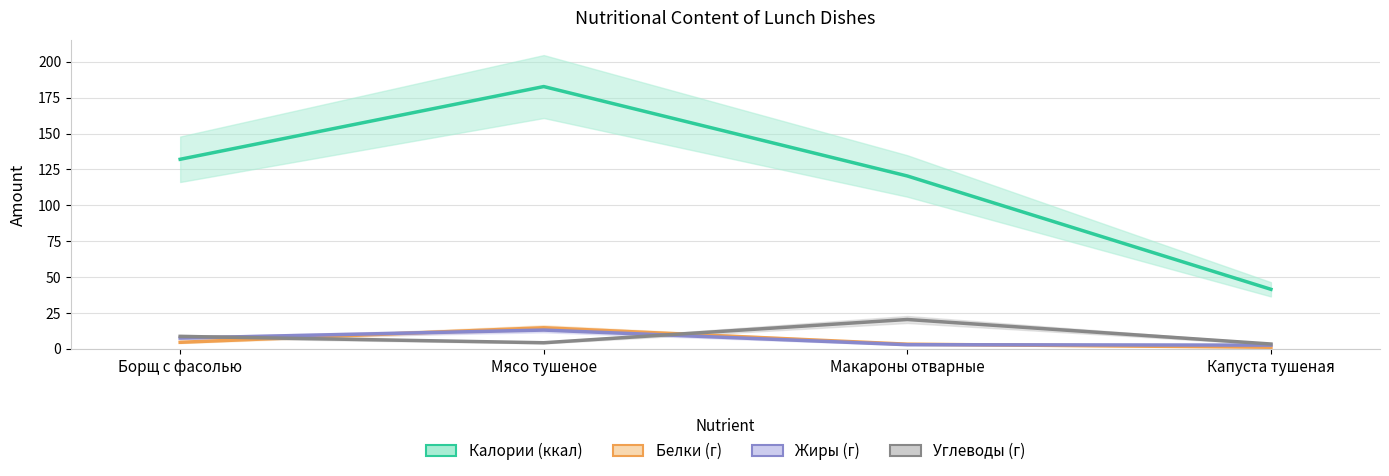

At how many categories does at least one series exceed 14?

4